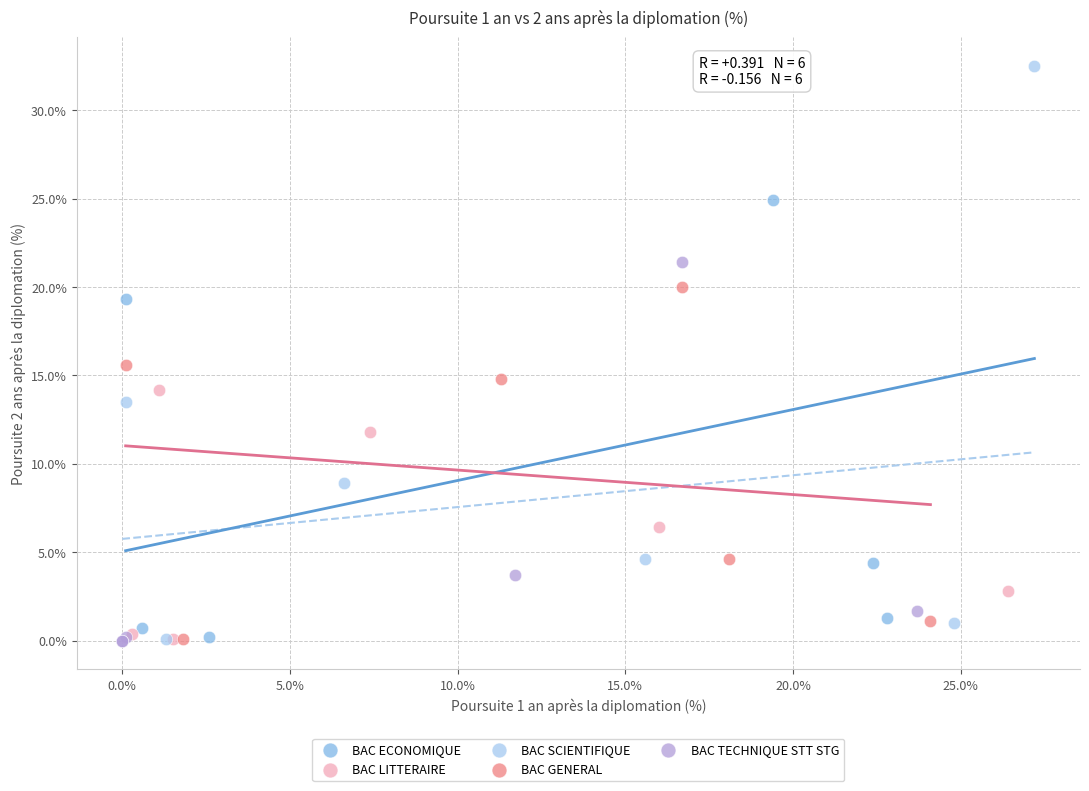

Which series contains the highest Y value?

BAC SCIENTIFIQUE